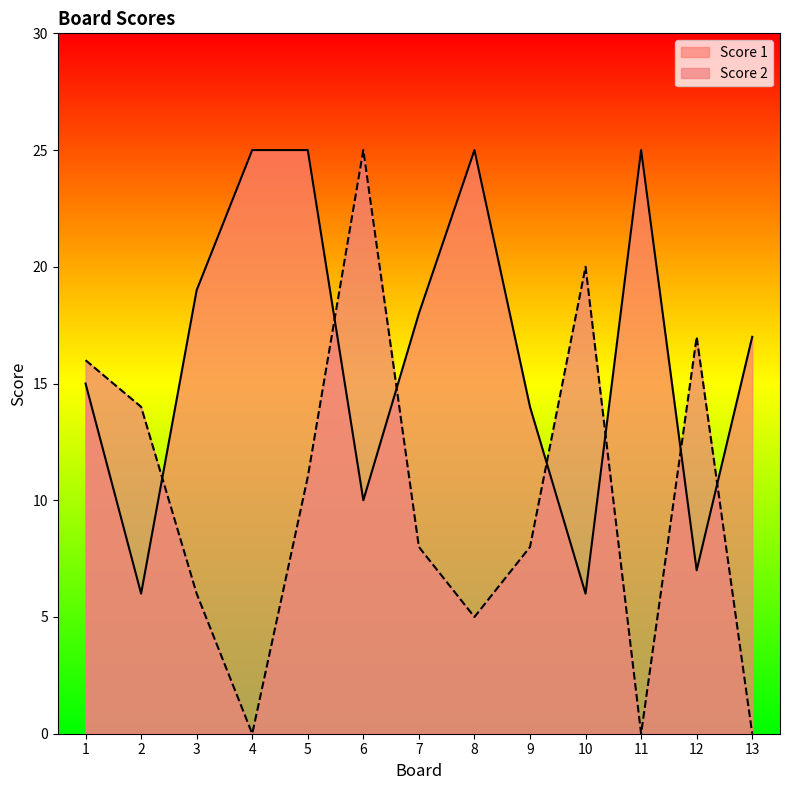

What is the difference between the maximum and second lowest values in the Score 2 series?

25